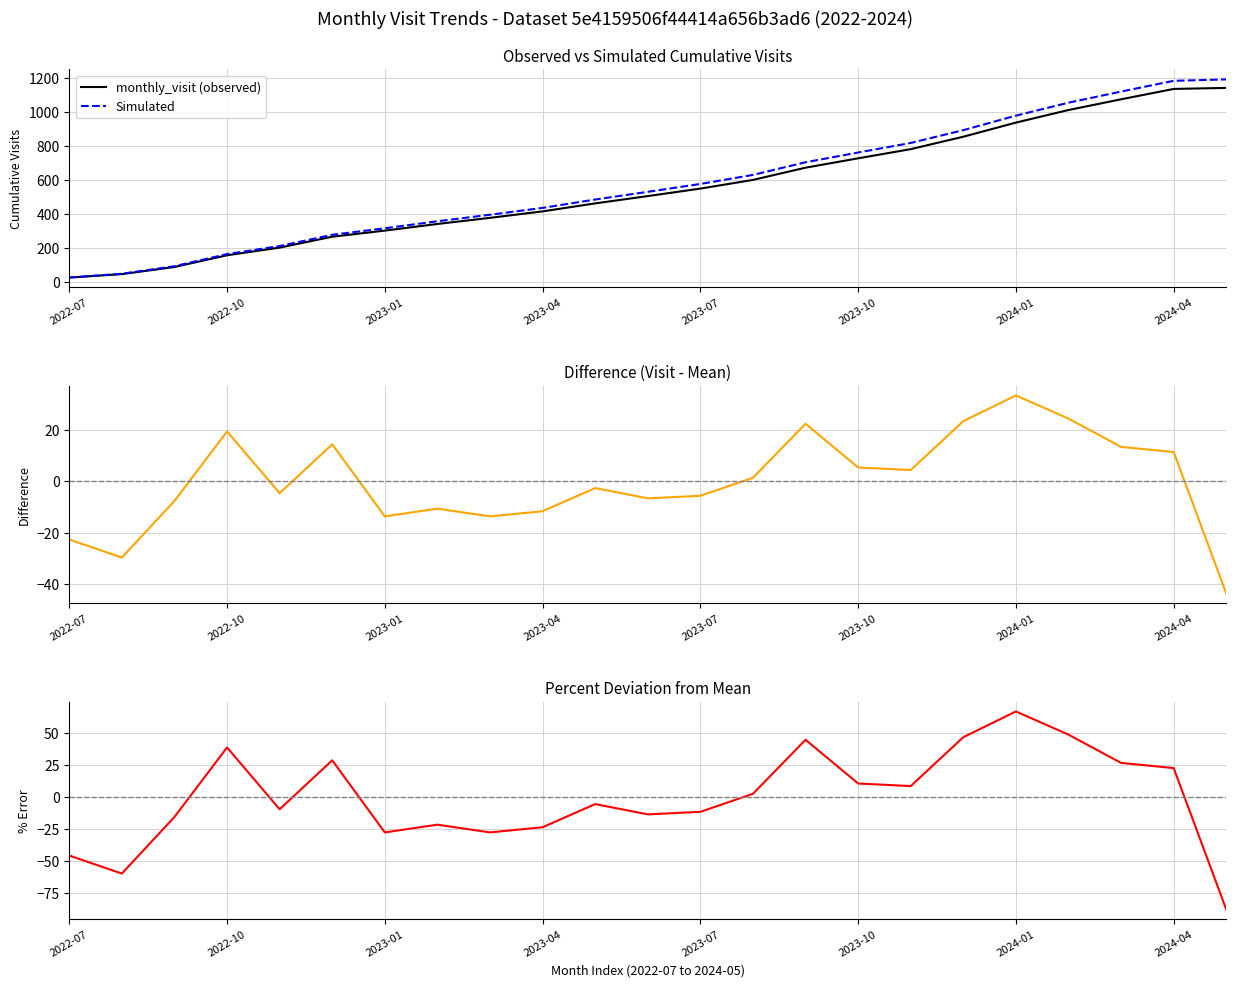

At which category does the chart reach its peak across all series?

22